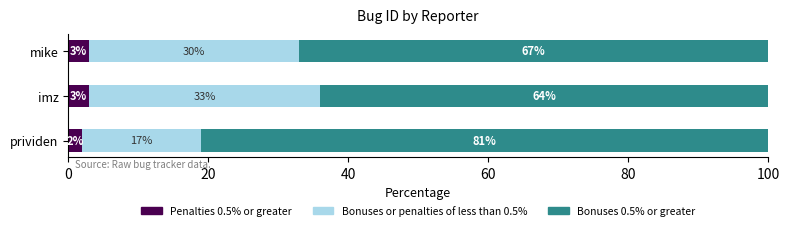

What is the sum of the Penalties 0.5% or greater values at mike and imz?

6